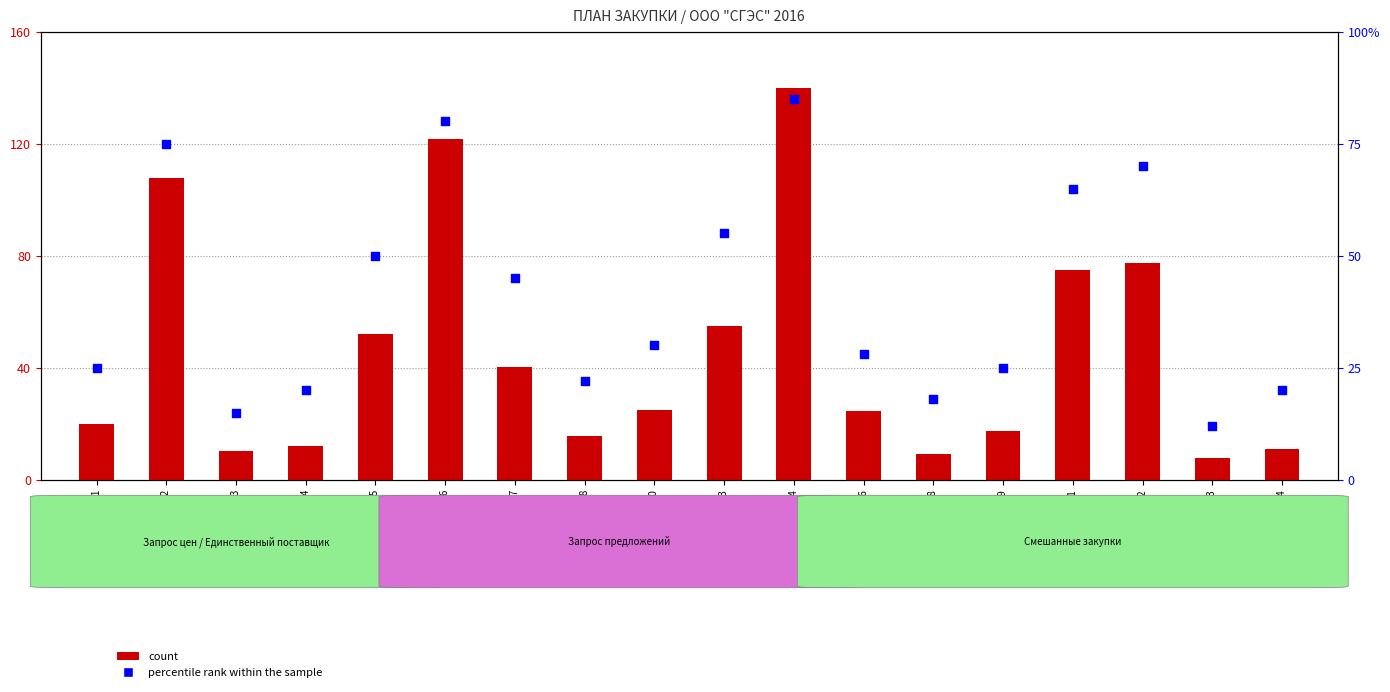

At which category is the sum across all series the highest?

Закупка №14